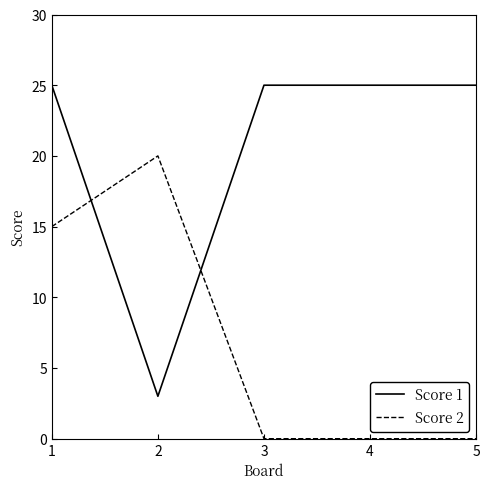

At which category does Score 2 reach its first local peak?

2